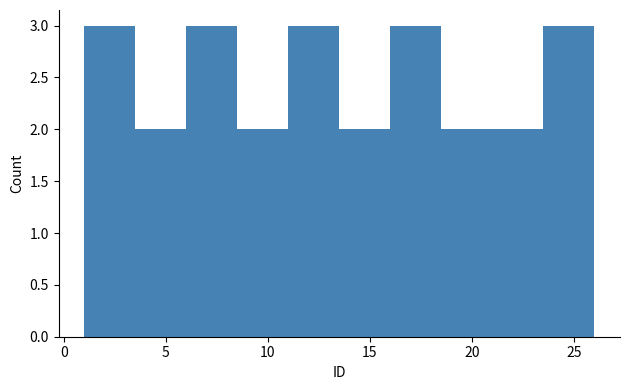

Reading left to right, transcribe this chart: for each bar, give the range it covers on the x-axis and its height. The values are not printed on the chart, so give them approximately, as read against the axis.

1.0 to 3.5: 3
3.5 to 6.0: 2
6.0 to 8.5: 3
8.5 to 11.0: 2
11.0 to 13.5: 3
13.5 to 16.0: 2
16.0 to 18.5: 3
18.5 to 21.0: 2
21.0 to 23.5: 2
23.5 to 26.0: 3